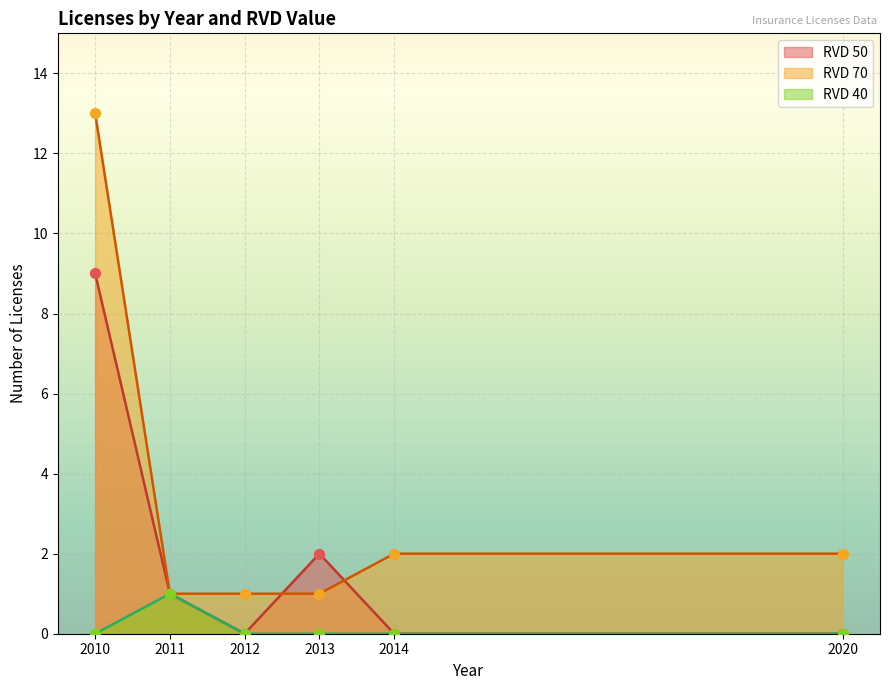

Which series contains the lowest Y value?

RVD_50